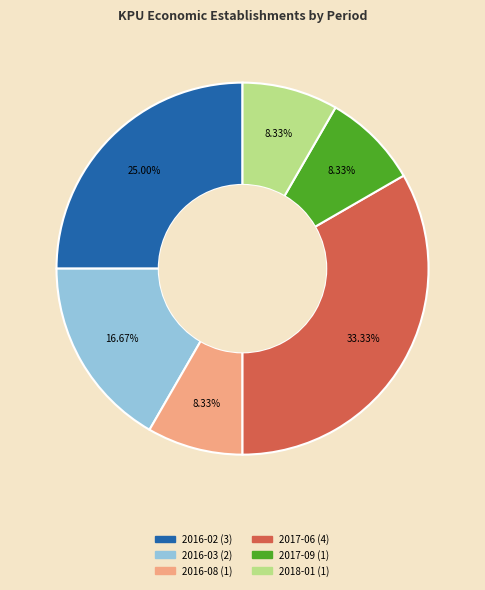

Combined, do 2017-09 and 2016-08 account for over 50%?

No